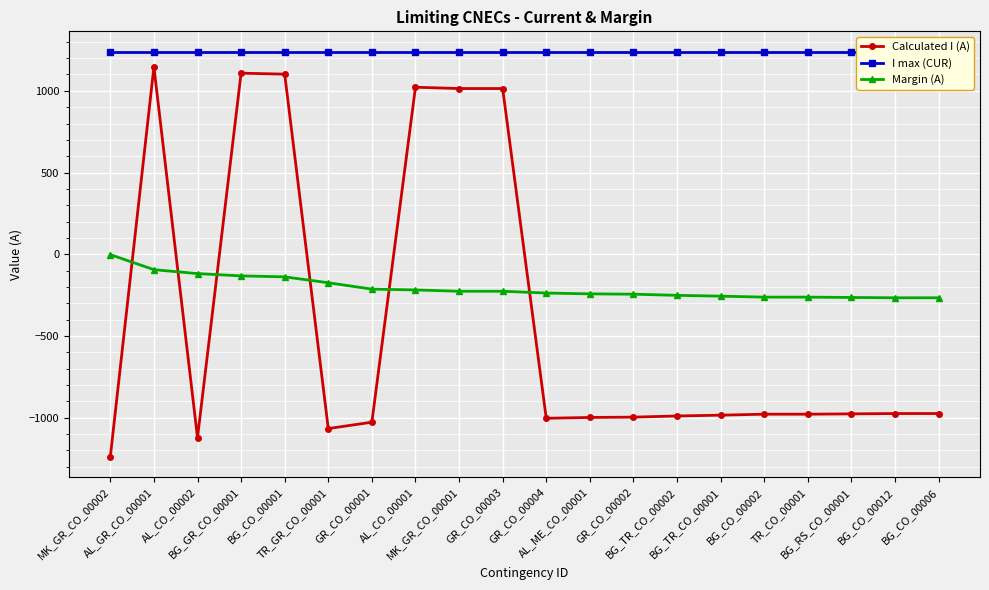

How many data points in Calculated I (A) are above -978?

9